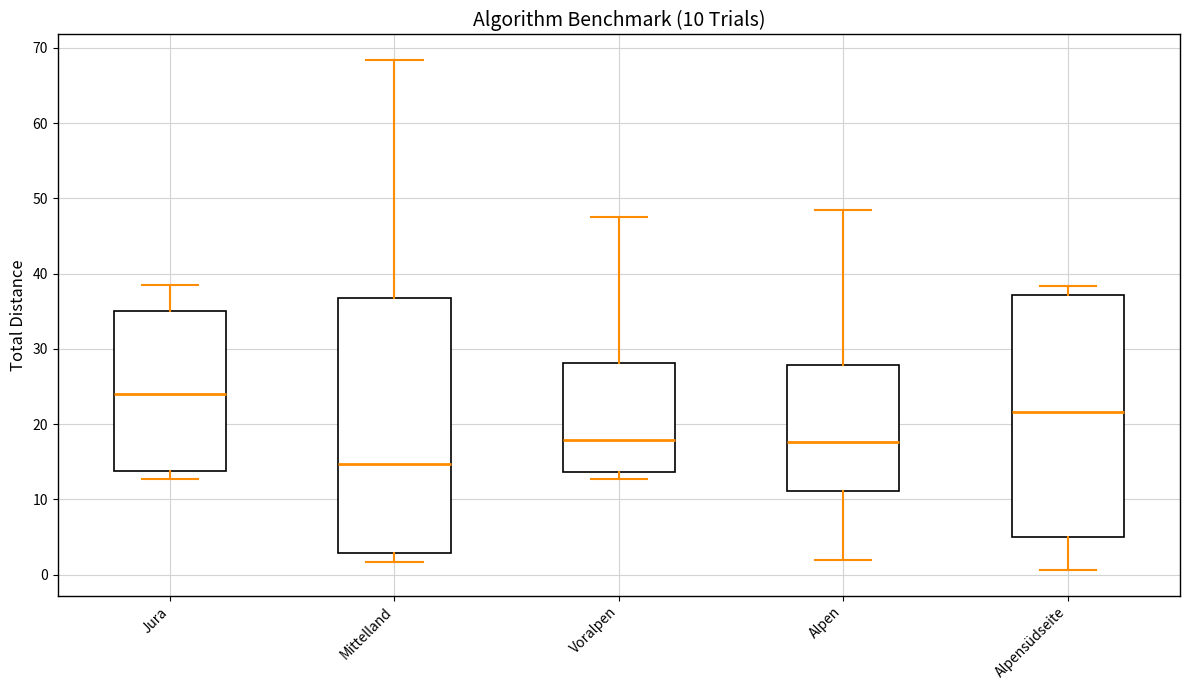

Comparing the boxes themselves (not the whiskers), which one is the tallest?

Mittelland